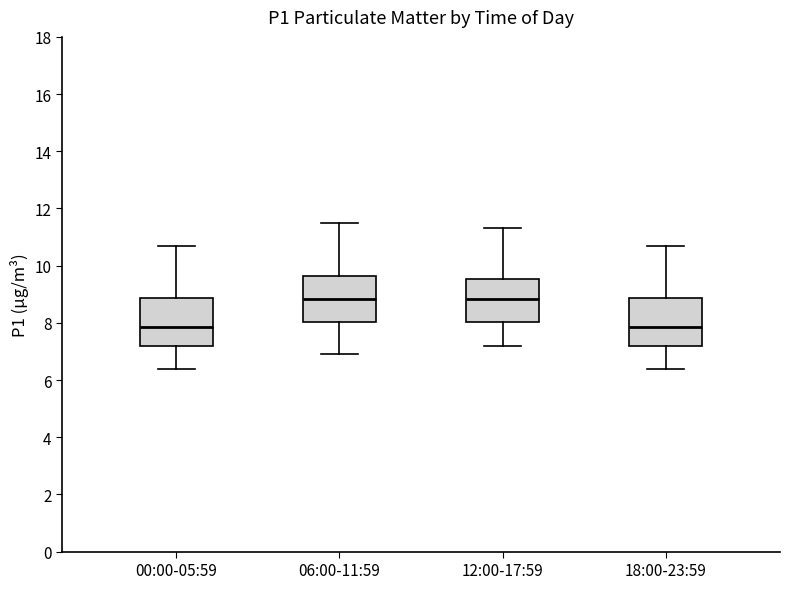

Reading left to right, transcribe this box plot: for each box, give where its median line is, the range the box spans, and where its two whiskers end, as read against the y-axis. The values are not printed on the chart, so give them approximately, as read against the axis.

00:00-05:59: median 7.8, box 7.2 to 8.8, whiskers 6.4 to 10.8
06:00-11:59: median 8.8, box 8.0 to 9.6, whiskers 7.0 to 11.6
12:00-17:59: median 8.8, box 8.0 to 9.6, whiskers 7.2 to 11.4
18:00-23:59: median 7.8, box 7.2 to 8.8, whiskers 6.4 to 10.8